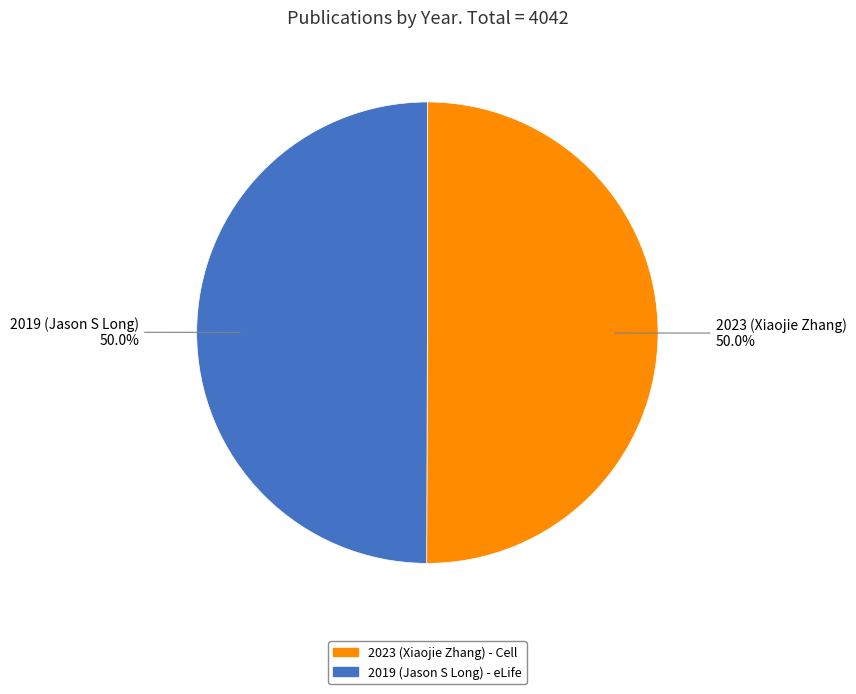

How many slices are in this pie chart?

2